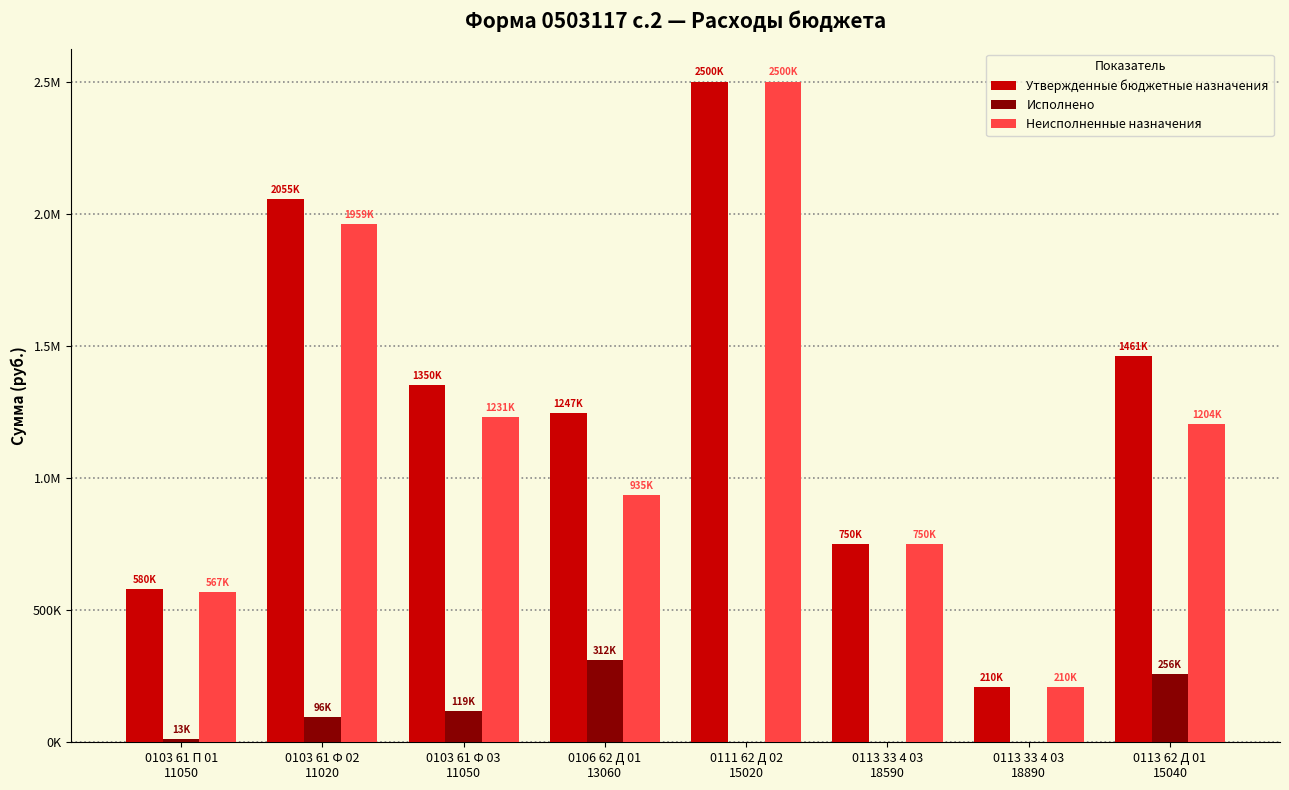

What are all the series names shown in the legend?

Утвержденные бюджетные назначения, Исполнено, Неисполненные назначения